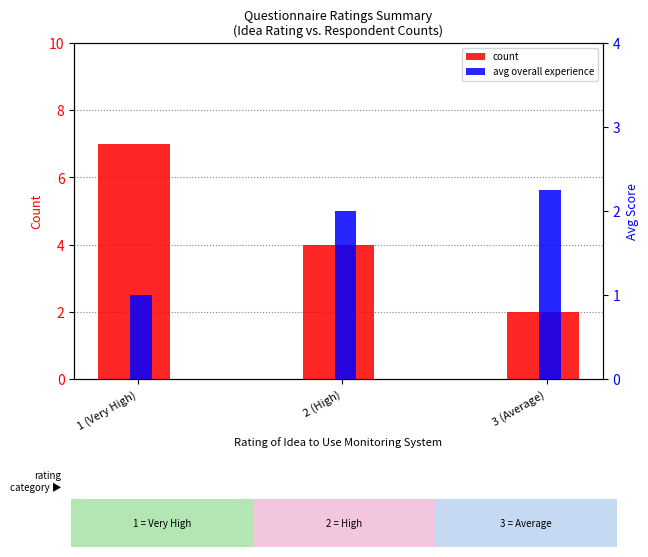

What is the label of the 1st bar from the left?

1 (Very High)